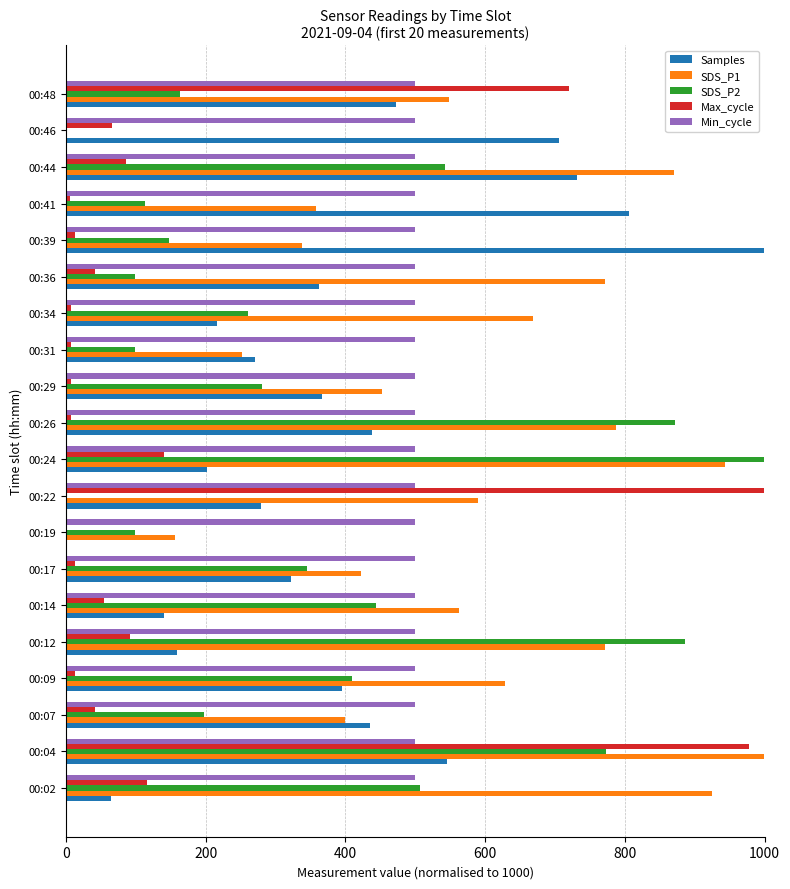

Which series has the largest total across all categories?

SDS_P1